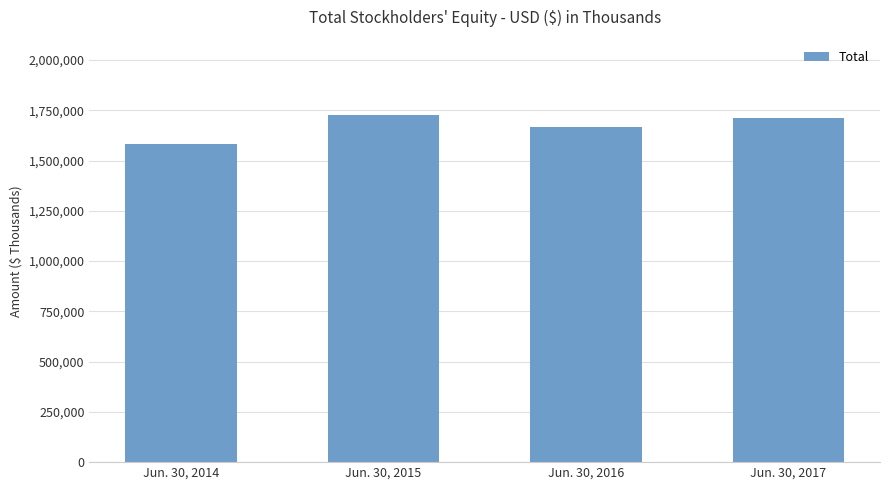

Rank the categories by value from highest to lowest.

Jun. 30, 2015, Jun. 30, 2017, Jun. 30, 2016, Jun. 30, 2014